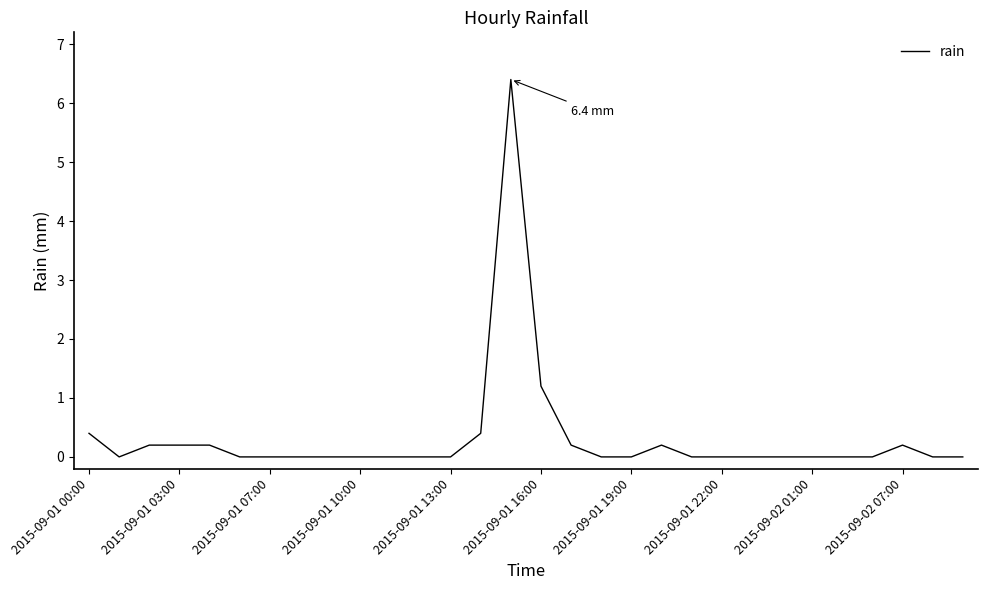

What is the maximum value shown in the chart?

6.4